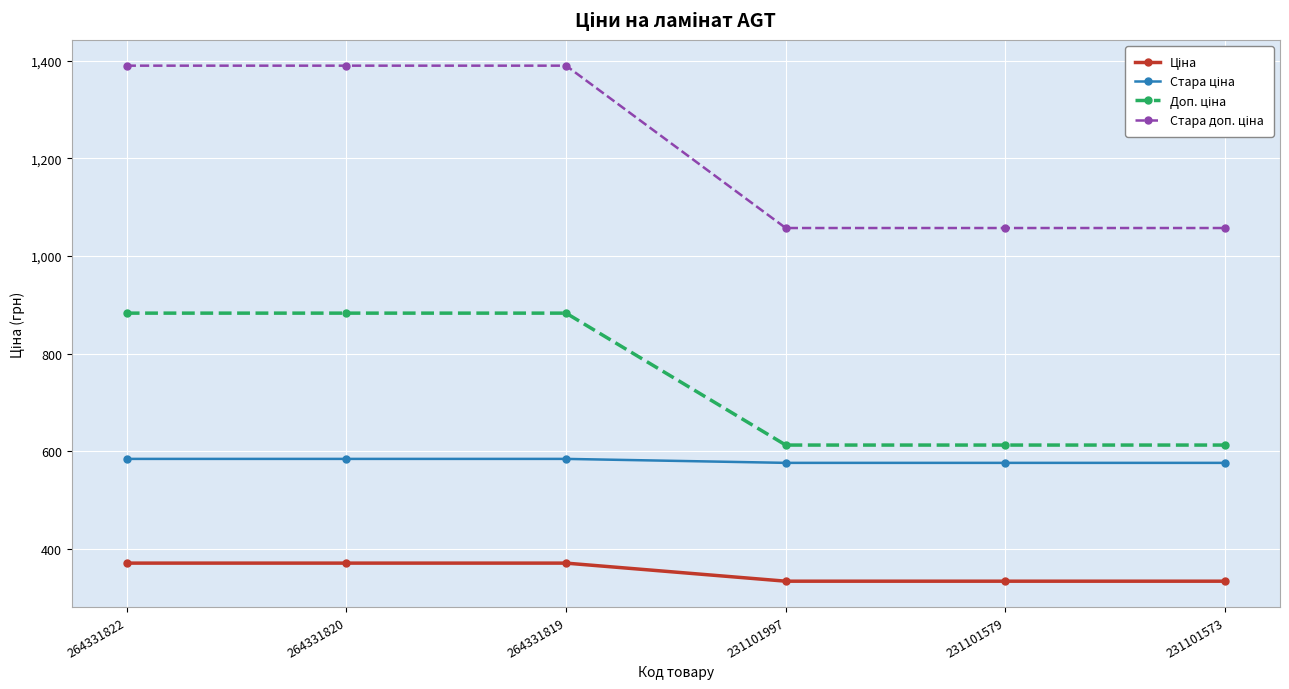

At how many categories does at least one series exceed 1139?

3